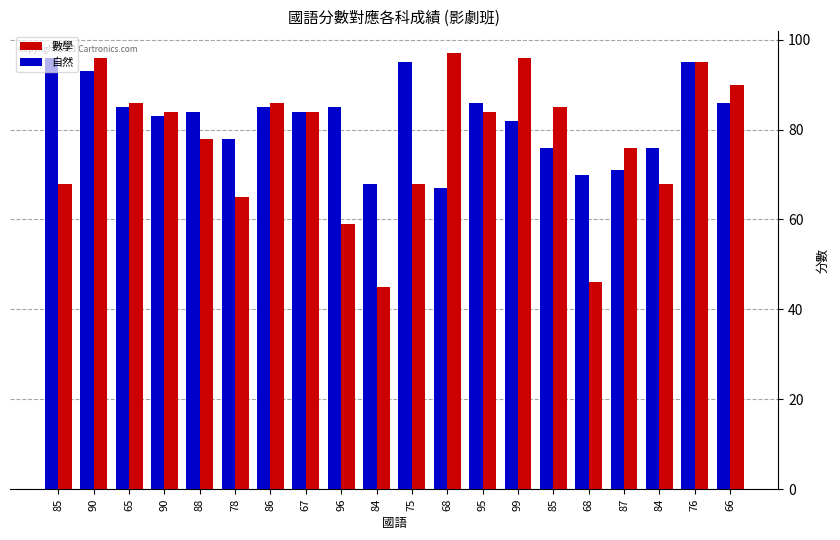

How many groups of bars are there?

20